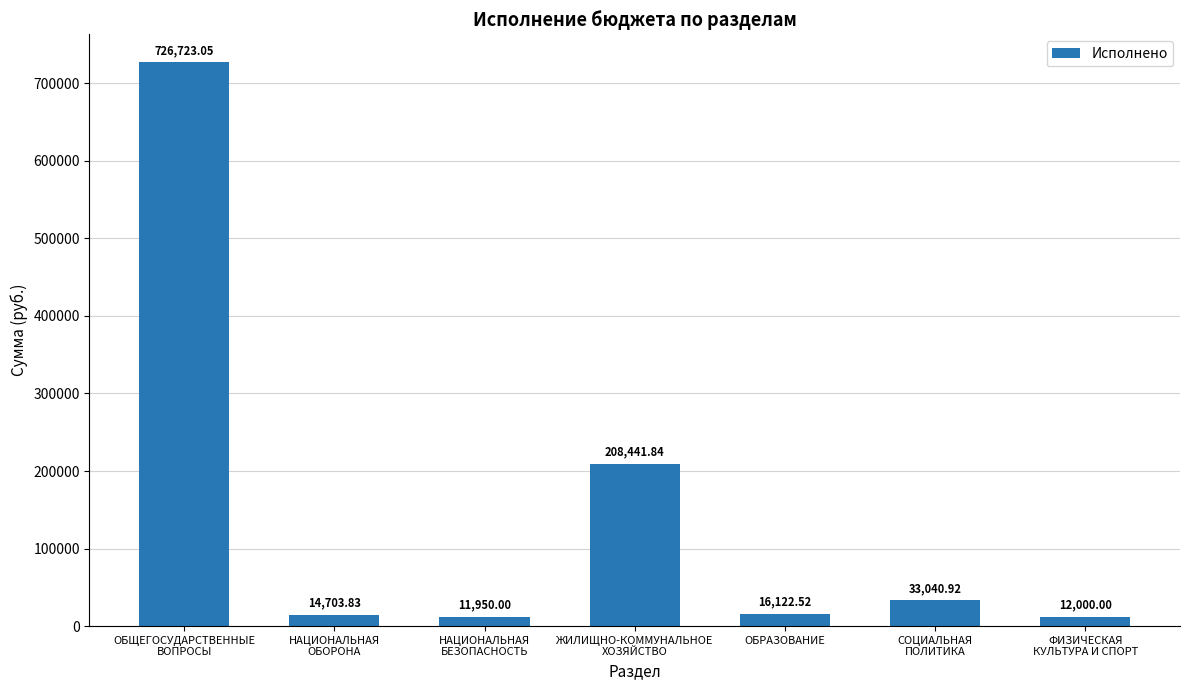

What value does the data have at НАЦИОНАЛЬНАЯ
БЕЗОПАСНОСТЬ?

11950.0